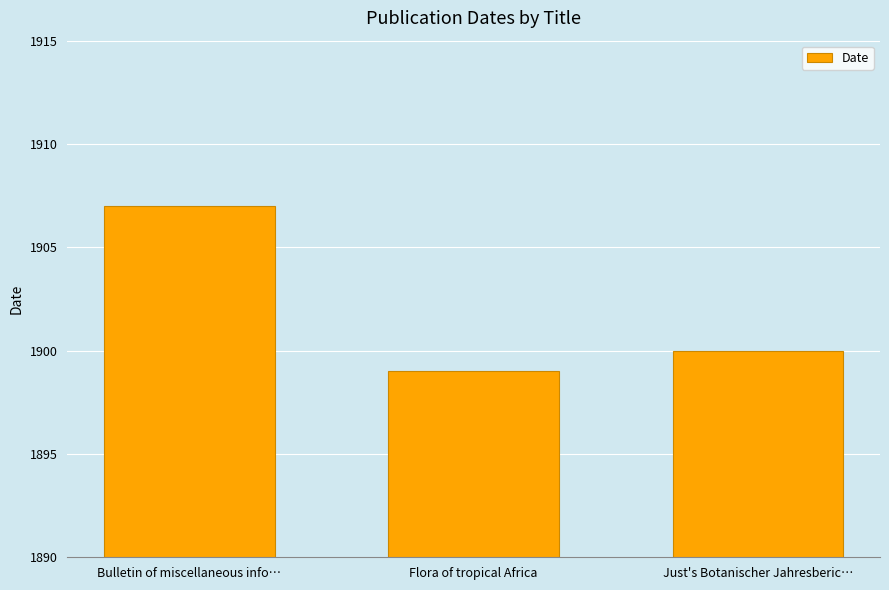

What position from the right is Bulletin of miscellaneous info…?

3